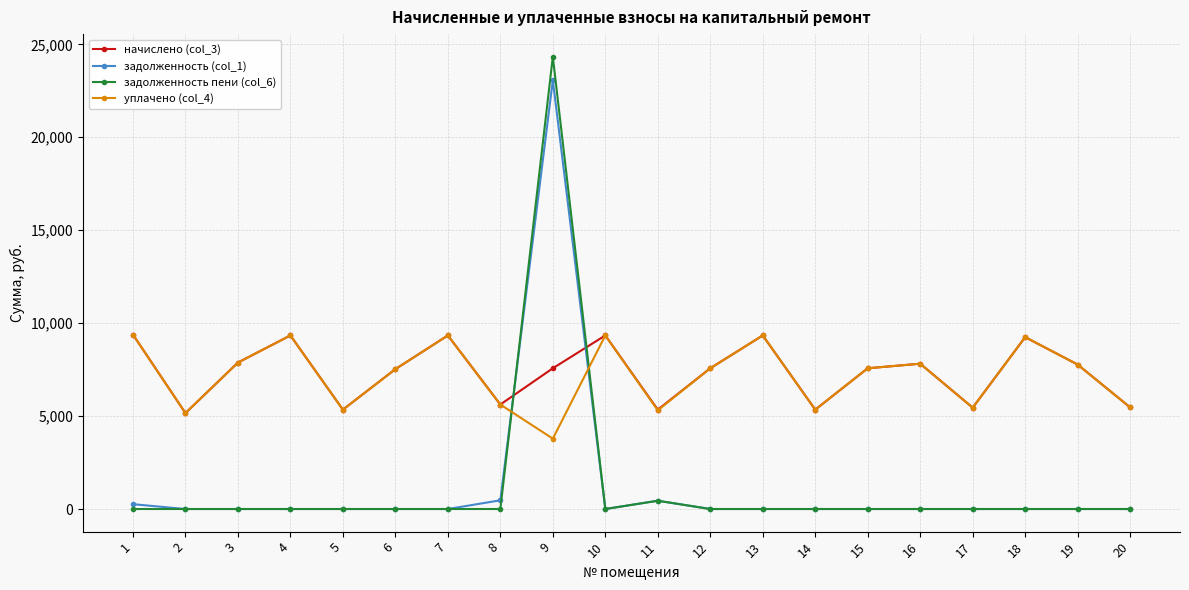

Does the chart display data point markers on the line(s)?

Yes